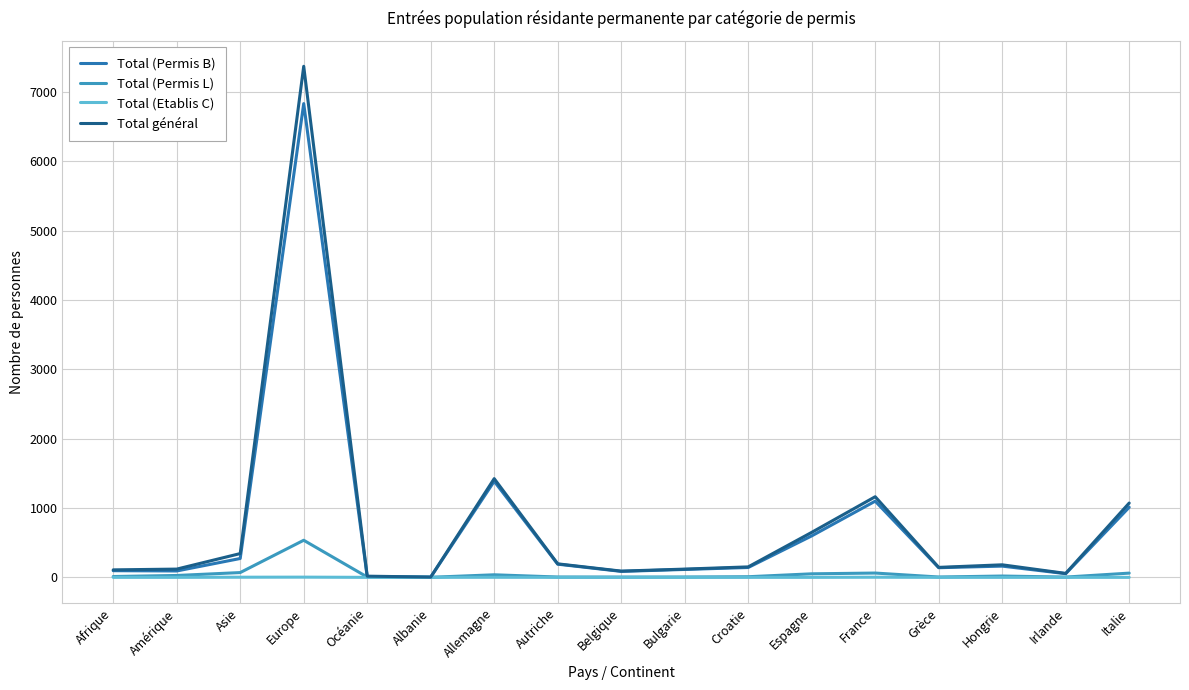

At which label is Total (Permis L) closest to 268?

Asie